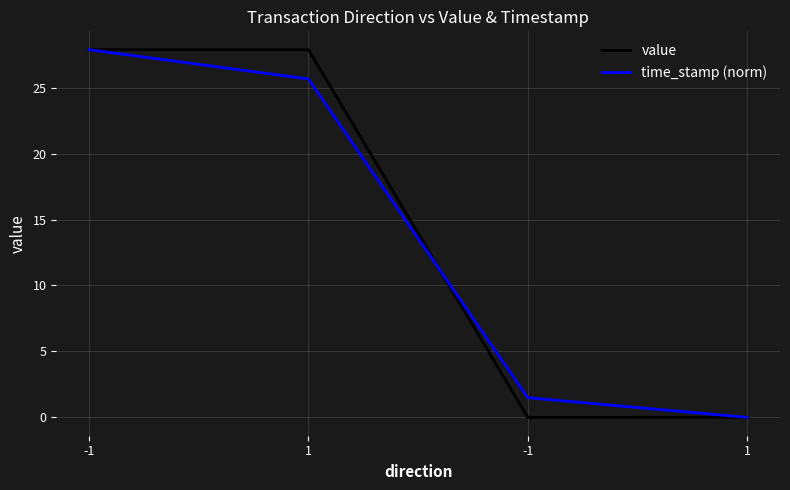

What are all the series names shown in the legend?

value, time_stamp (norm)